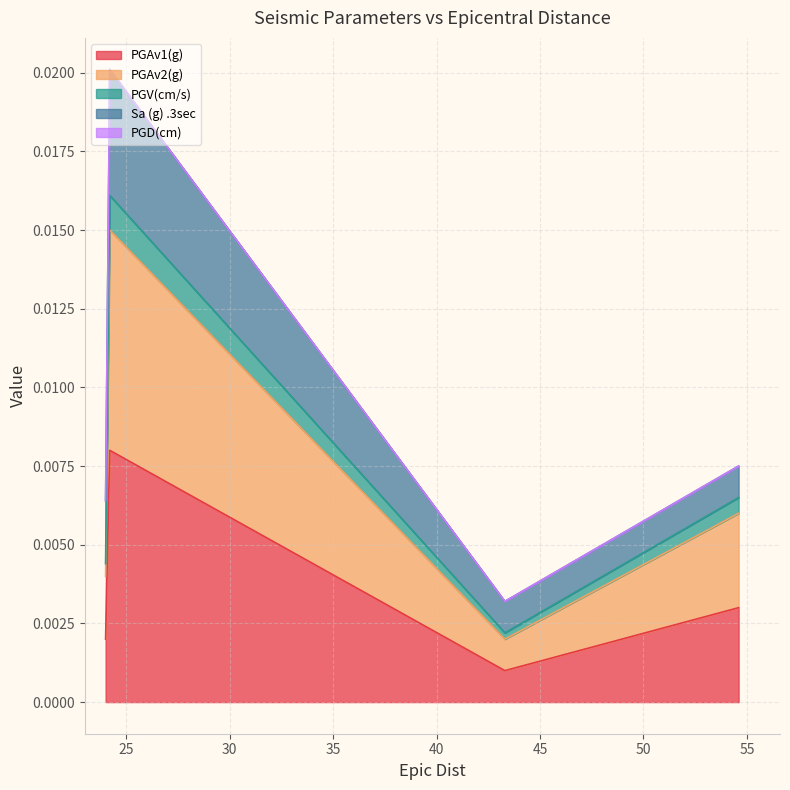

True or false: PGV(cm/s) and PGAv2(g) intersect in this chart.

False